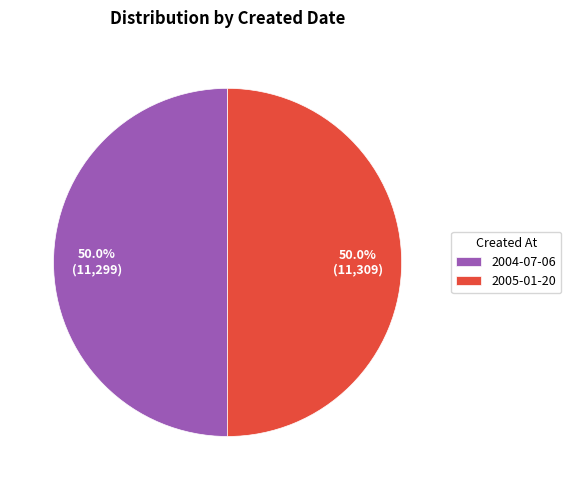

How much of the chart is everything except 2005-01-20?

50.0%